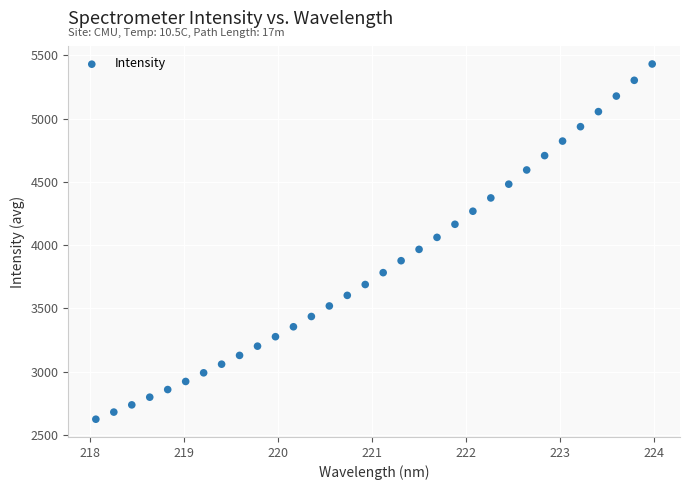

What is the range of X values (max minus min)?

5.9